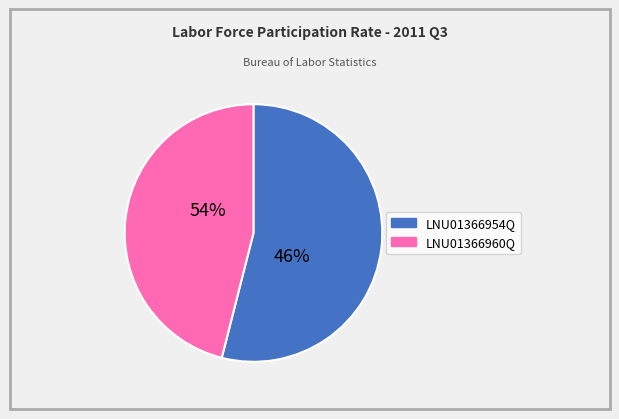

Rank the categories by value from lowest to highest.

LNU01366960Q, LNU01366954Q